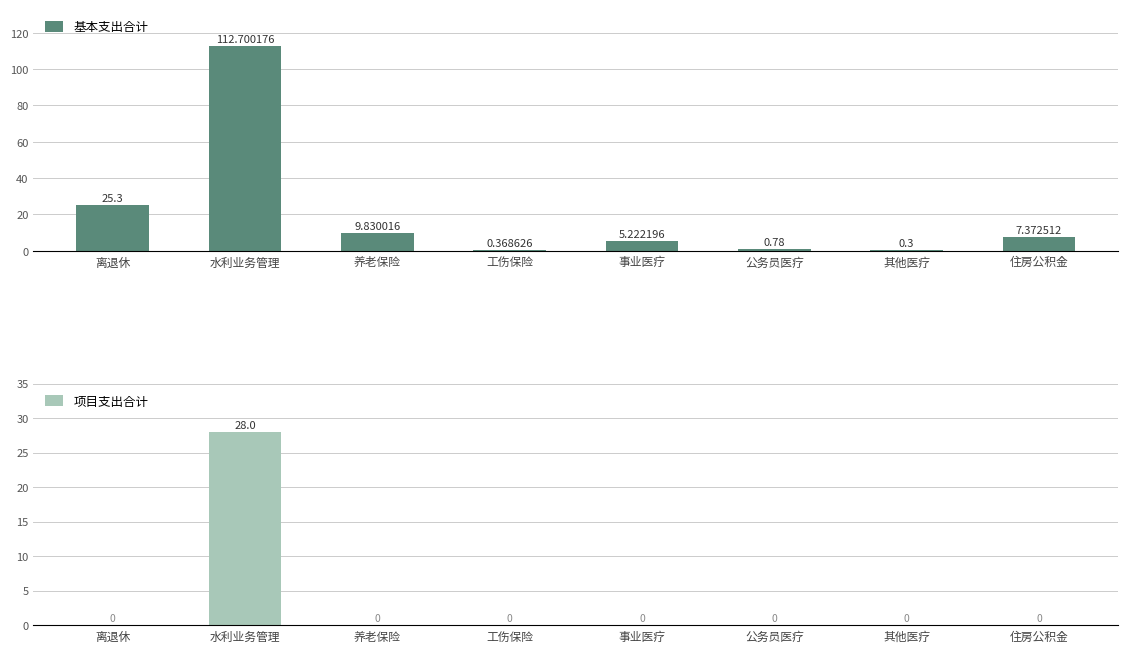

Is the value of 项目支出合计 at 养老保险 greater than the value of 基本支出合计 at 其他医疗?

No